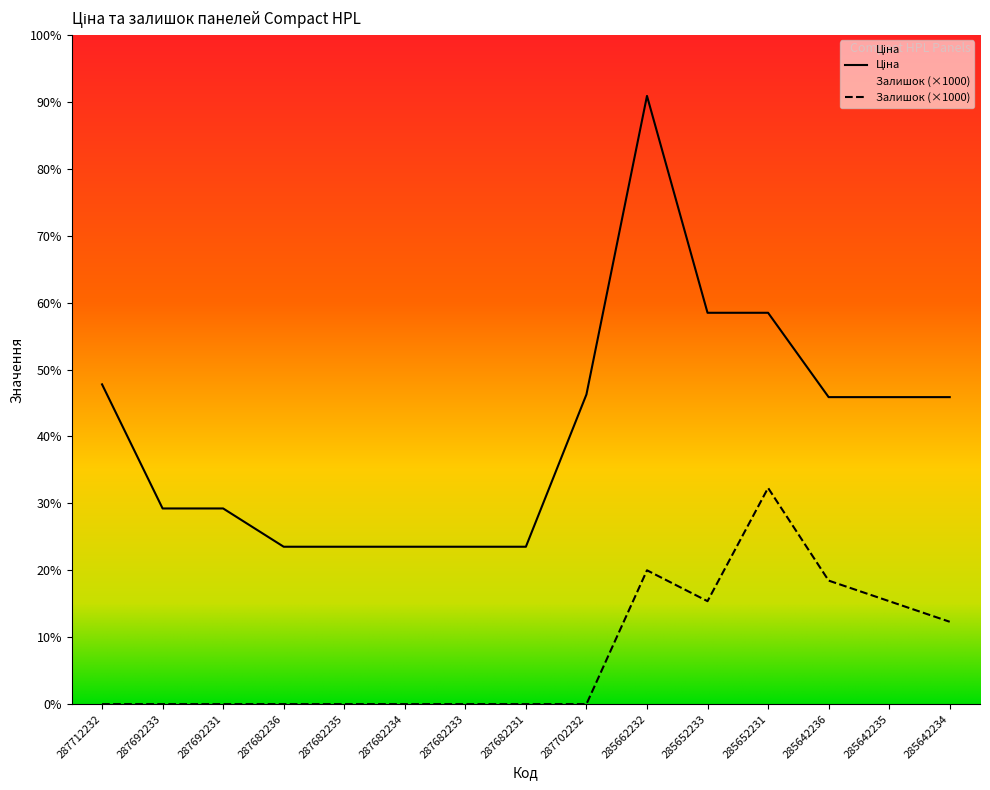

Between 287682236 and 285642234, which series saw the biggest shift?

Ціна